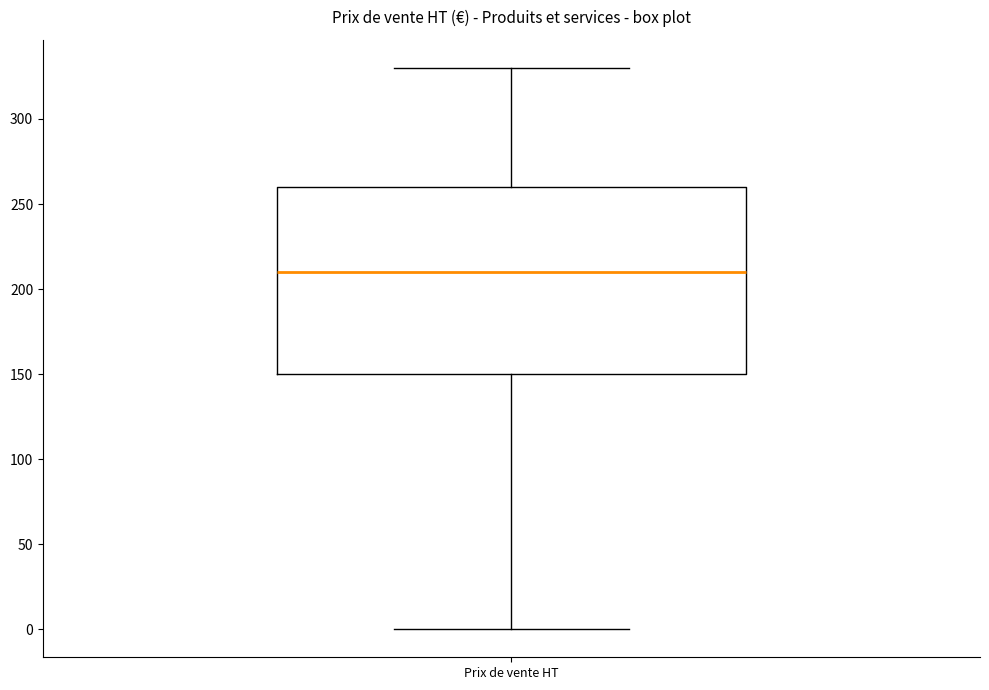

Read this box plot against the y-axis: the position of the median line, the range covered by the box, and the ends of both whiskers. The values are not printed on the chart, so give them approximately, as read against the axis.

median 210, box 150 to 260, whiskers 0 to 330